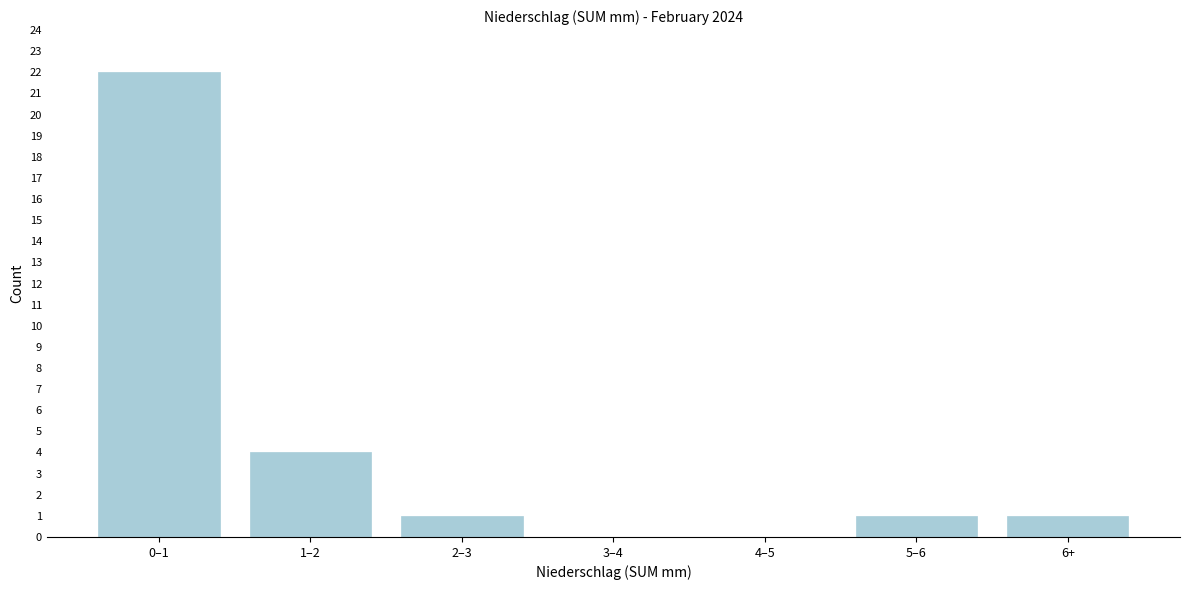

Reading right to left, transcribe all the data shown in this chart.

6+=1	5–6=1	4–5=0	3–4=0	2–3=1	1–2=4	0–1=22